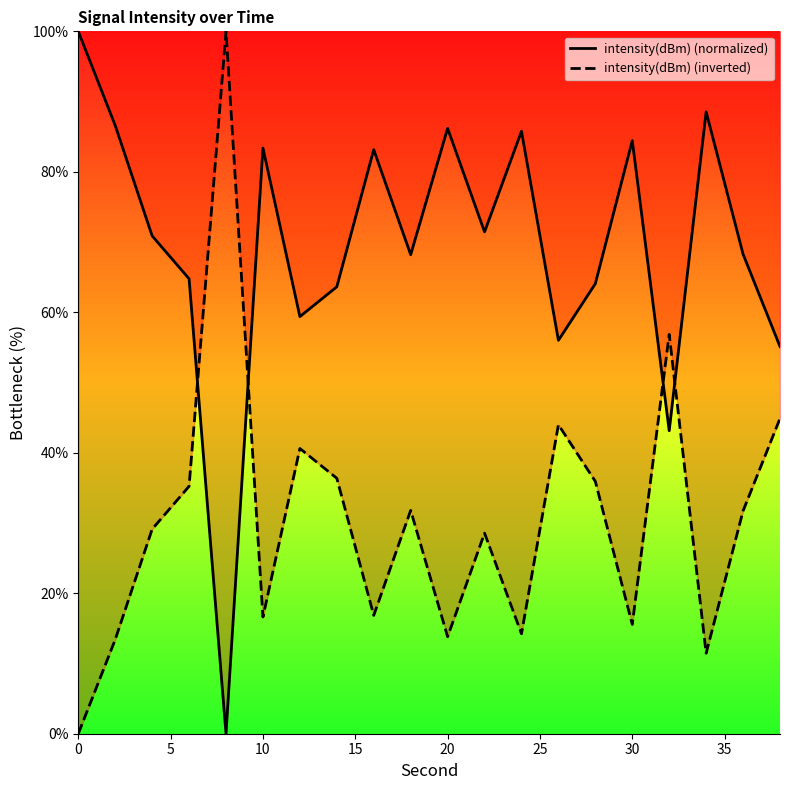

List the series in order of their overall mean, highest first.

intensity(dBm) (normalized), intensity(dBm) (inverted)